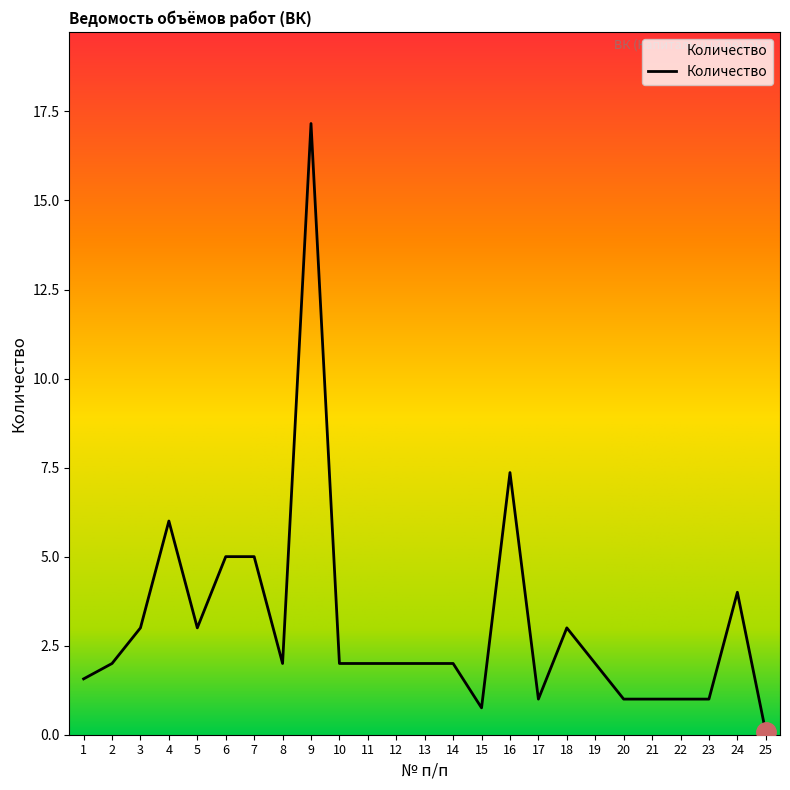

Where is the first local maximum?

4